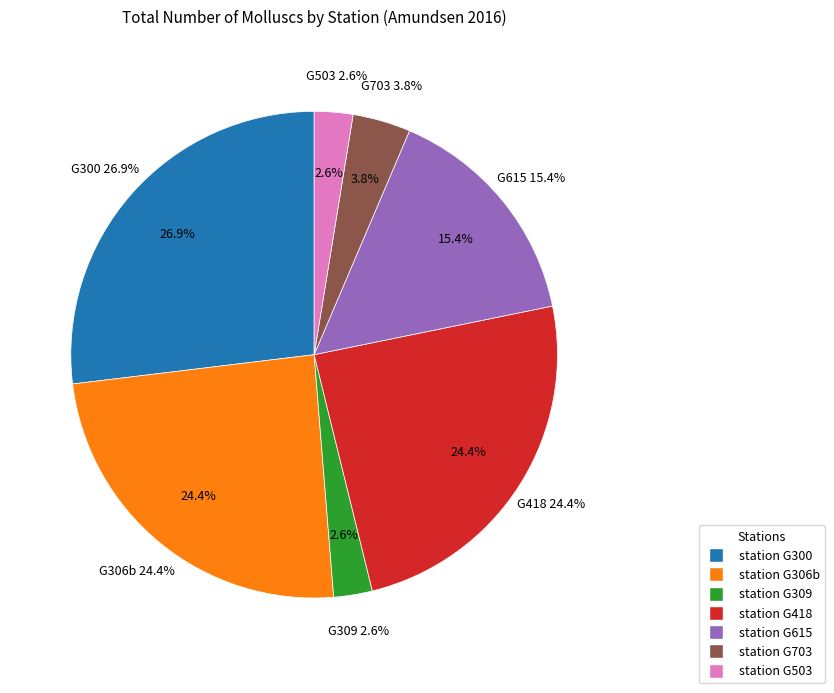

Is there any slice that represents more than half of the pie?

No